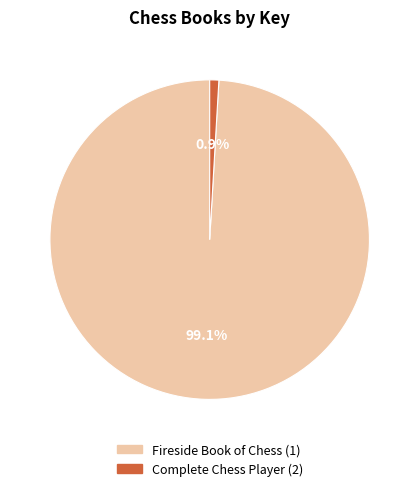

Rank the categories by value from lowest to highest.

Complete Chess Player (2), Fireside Book of Chess (1)